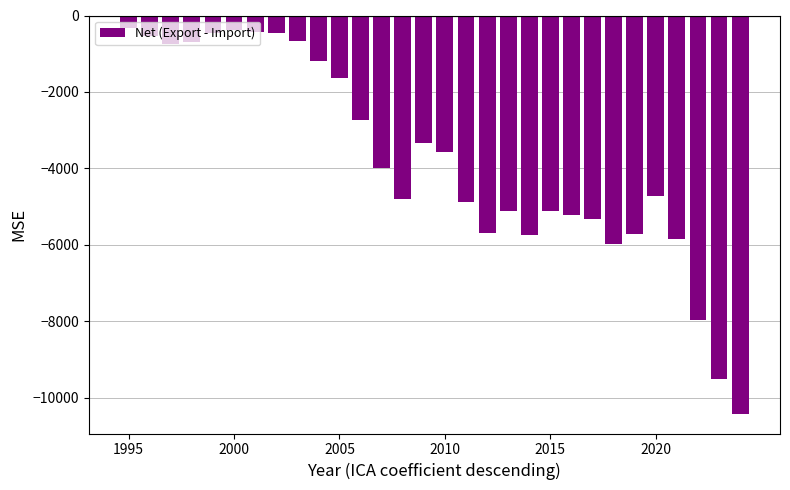

What is the difference between the second highest and second lowest values?

9131.6